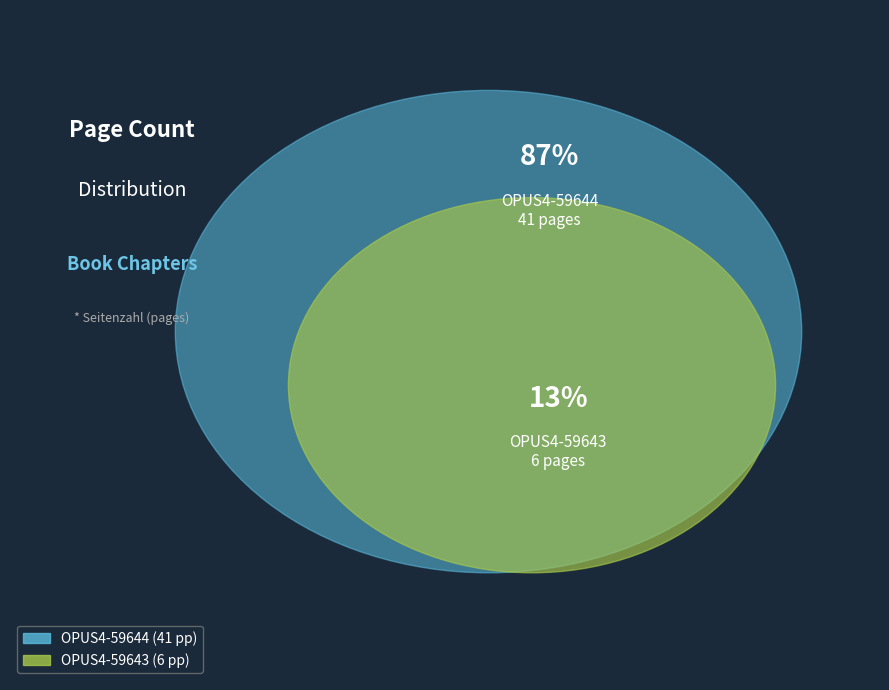

Between OPUS4-59644 and OPUS4-59643, which is larger?

OPUS4-59644